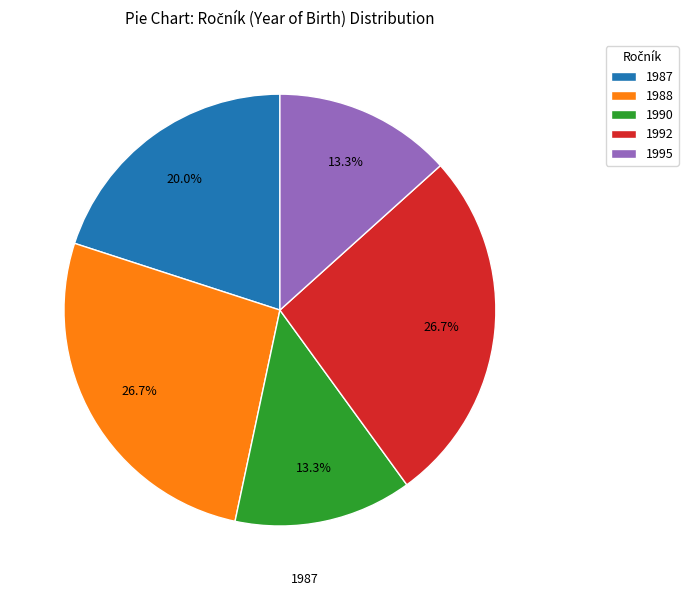

Count the number of slices in the pie.

5